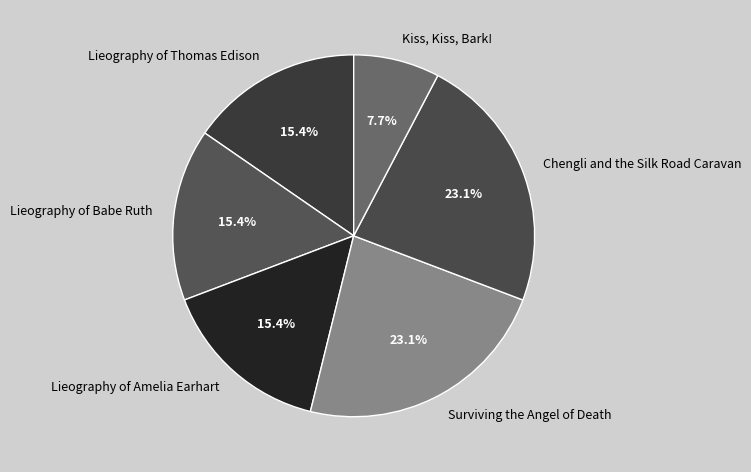

What is the ratio of the value at Lieography of Thomas Edison to the value at Lieography of Babe Ruth?

1.0